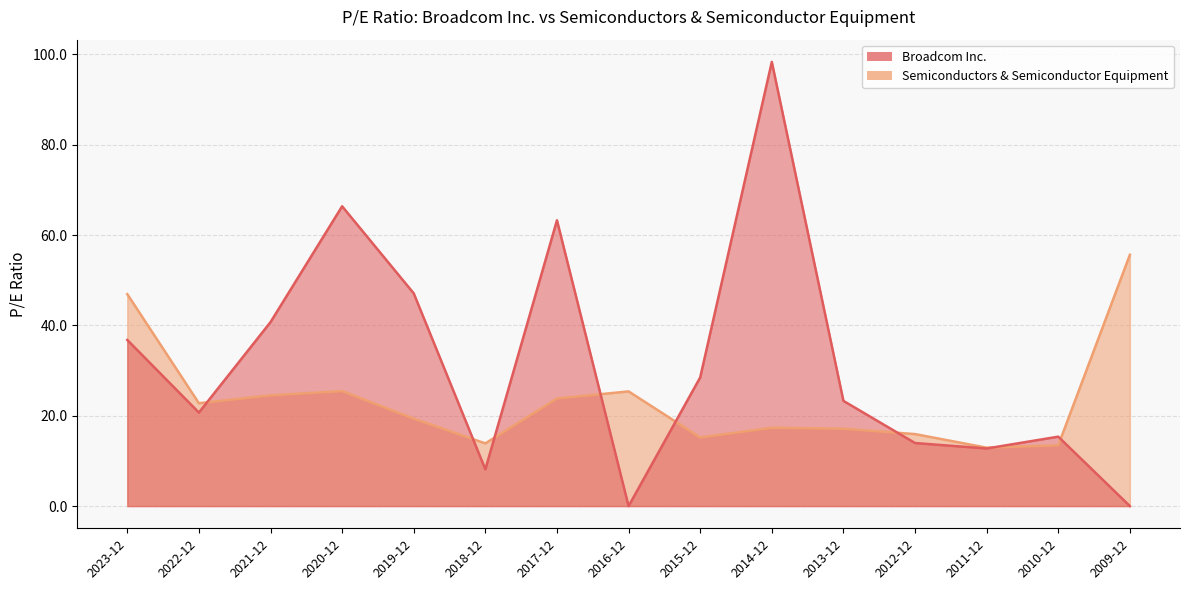

At which category is the sum across all series the highest?

2014-12